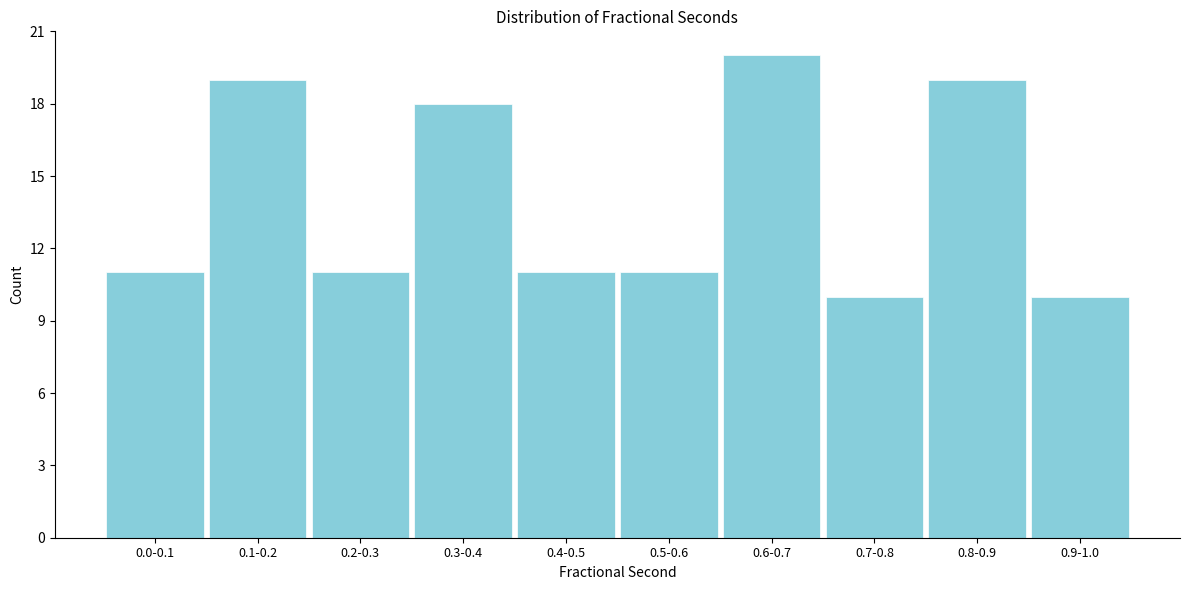

Reading right to left, what are all the values shown in this chart?

0.9-1.0=10	0.8-0.9=19	0.7-0.8=10	0.6-0.7=20	0.5-0.6=11	0.4-0.5=11	0.3-0.4=18	0.2-0.3=11	0.1-0.2=19	0.0-0.1=11